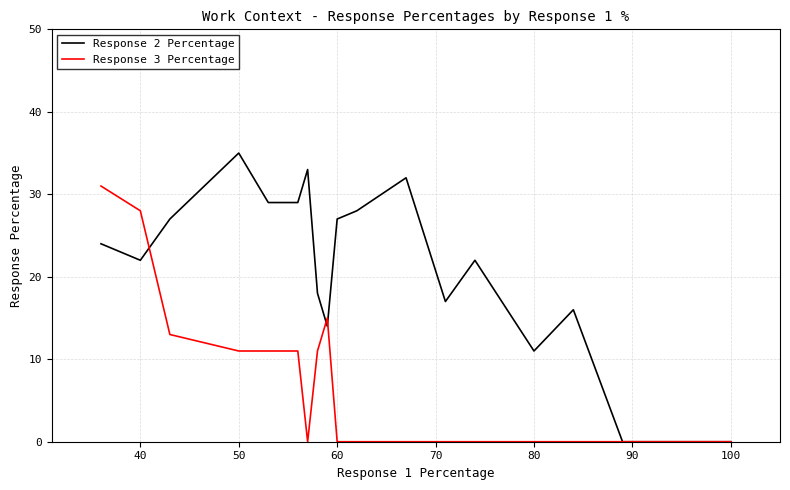

List the series in order of their overall mean, lowest first.

Response 3 Percentage, Response 2 Percentage